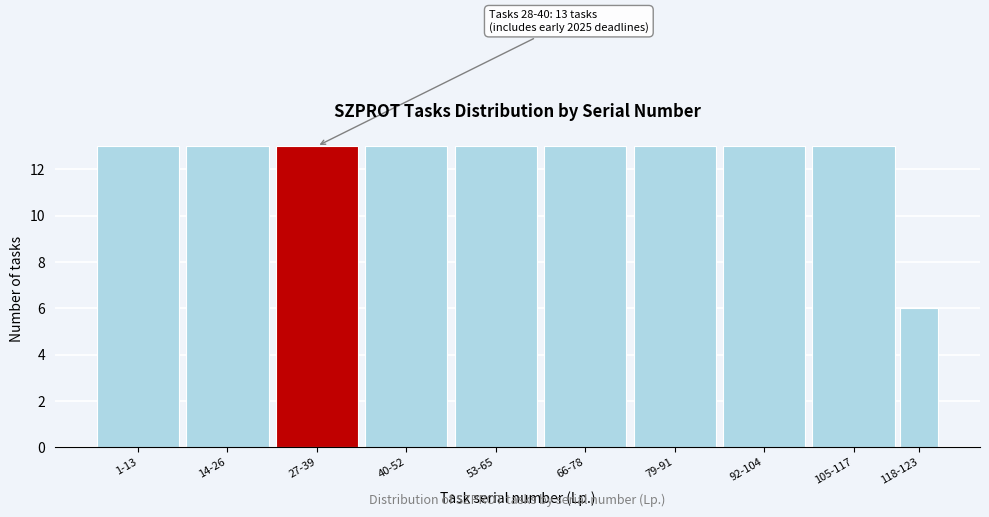

Reading right to left, extract all data points from this chart.

6	13	13	13	13	13	13	13	13	13